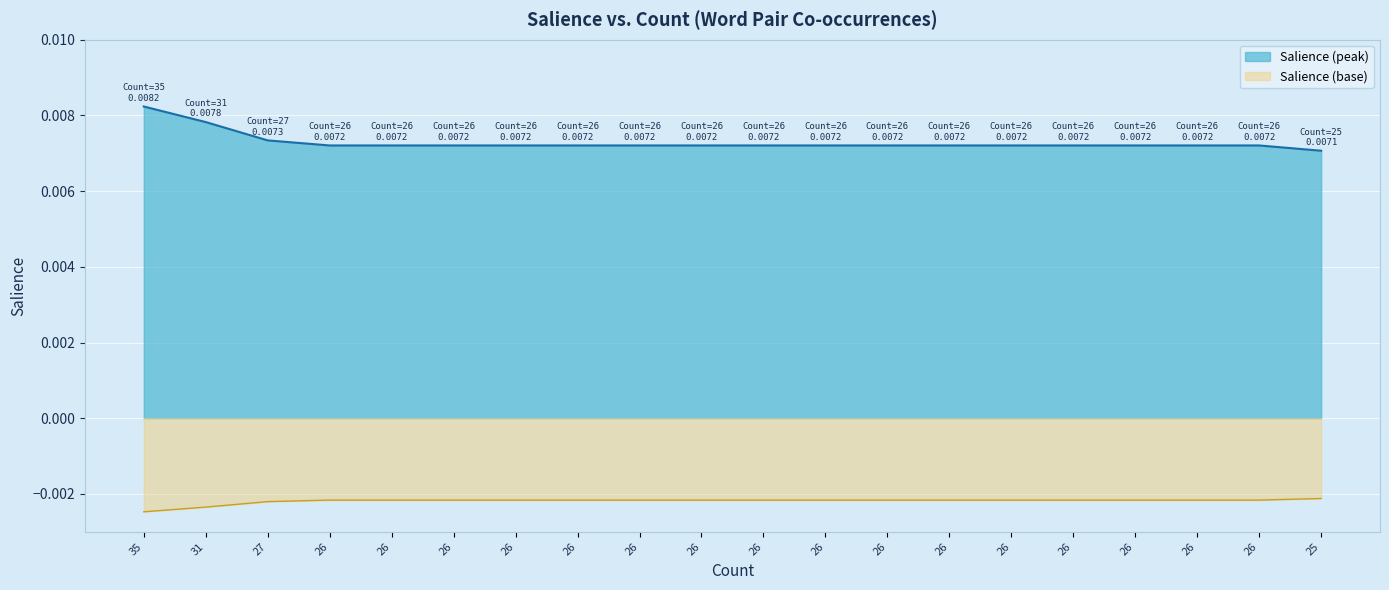

True or false: there are more than 2 points higher than both neighbors.

False